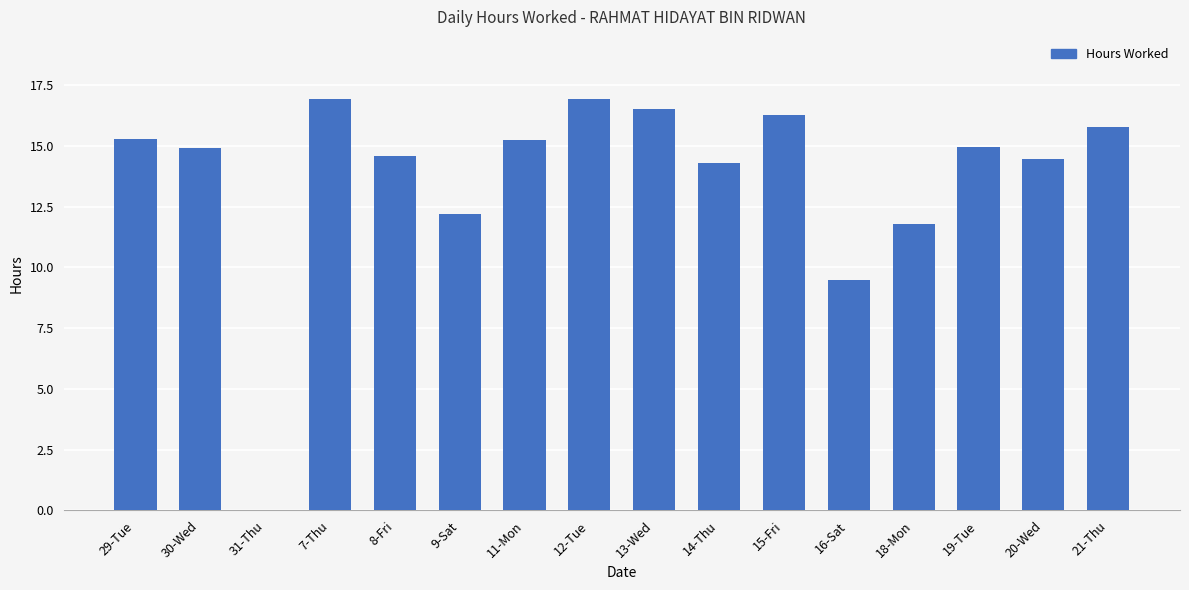

Count the number of categories in the chart.

16